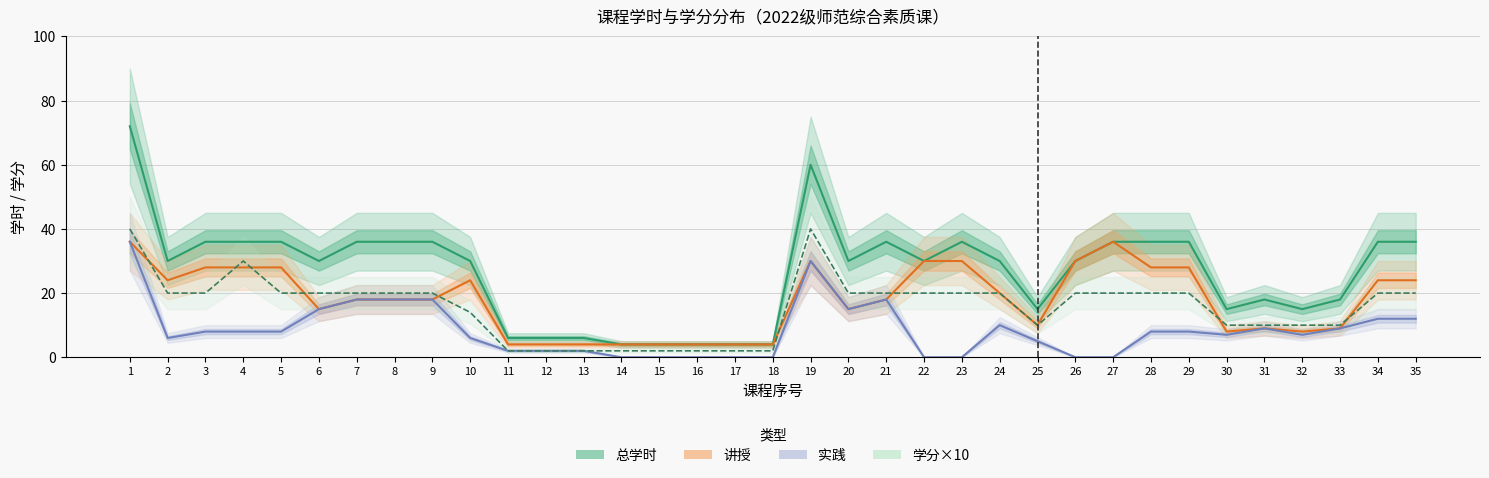

What is the difference between the second highest and second lowest values in the 学分×10 series?

38